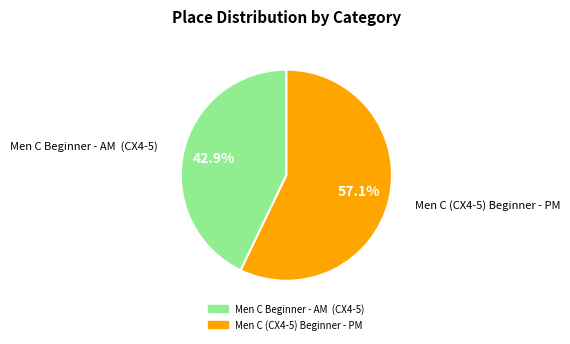

To the nearest percent, what portion does Men C (CX4-5) Beginner - PM represent?

57%